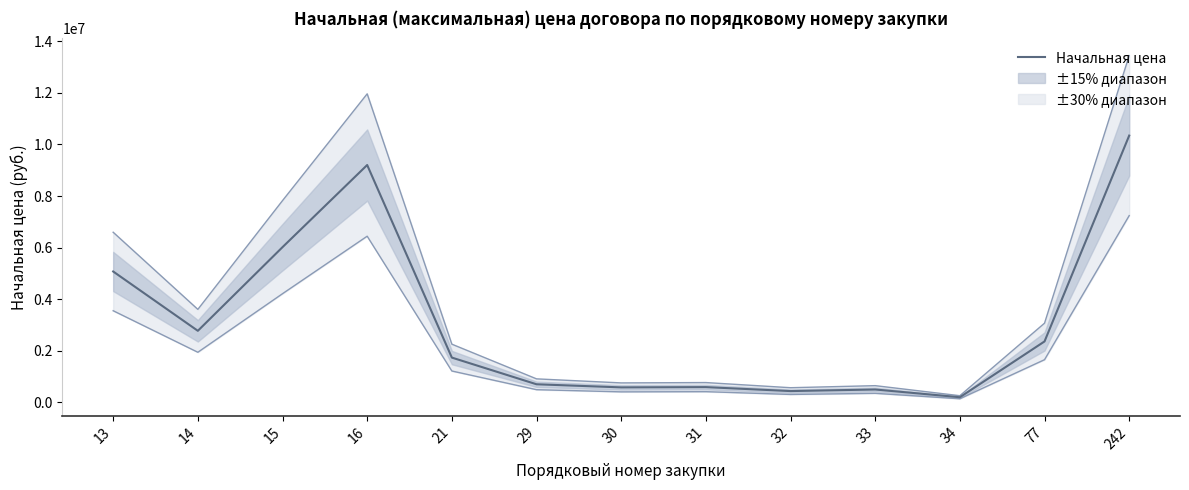

Rank the categories by value from lowest to highest.

34, 32, 33, 30, 31, 29, 21, 77, 14, 13, 15, 16, 242